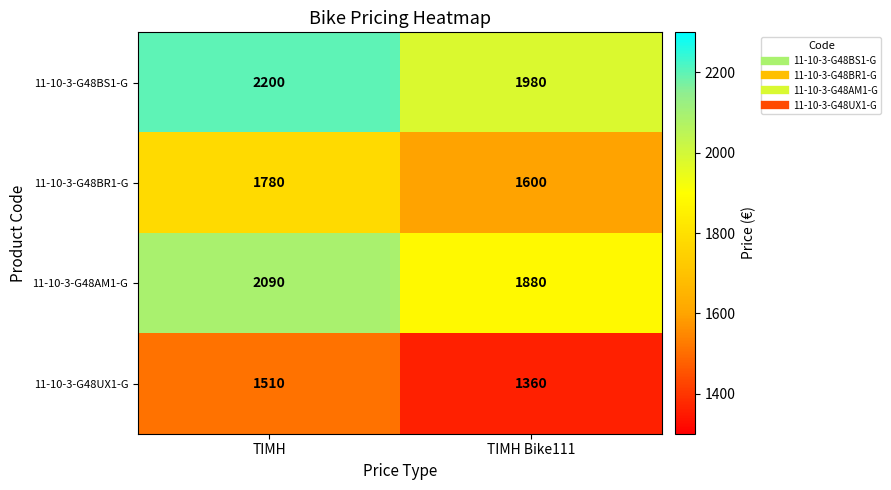

Between ΤΙΜΗ and ΤΙΜΗ Bike111, which series saw the biggest shift?

11-10-3-G48BS1-G